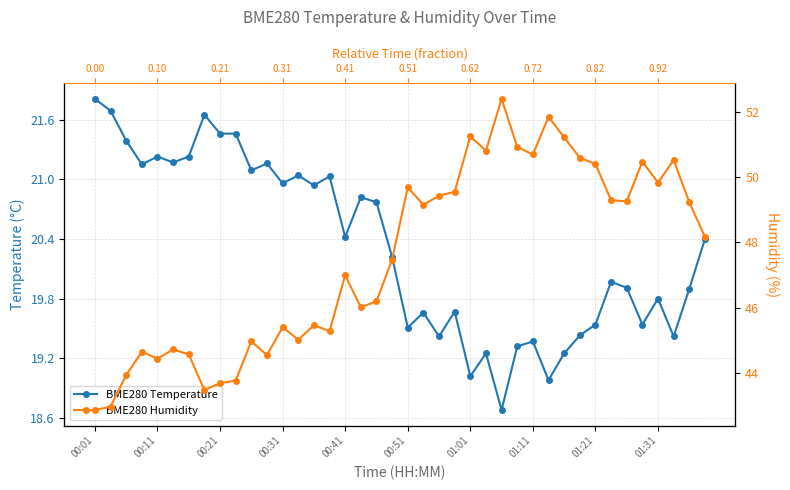

Count the number of categories in the chart.

40